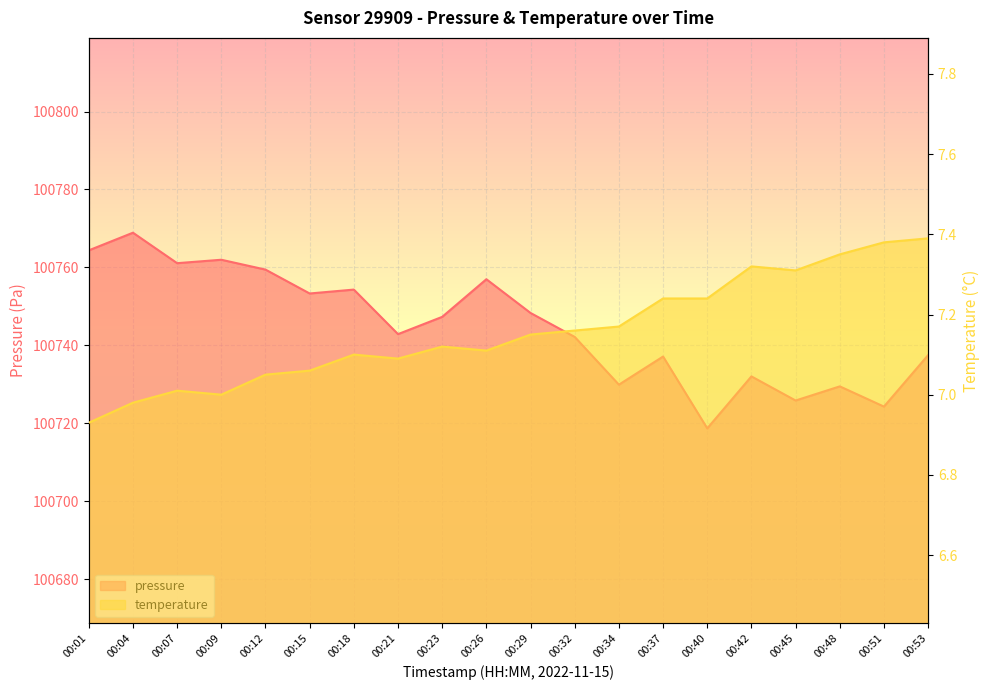

Does the chart display data point markers on the line(s)?

No